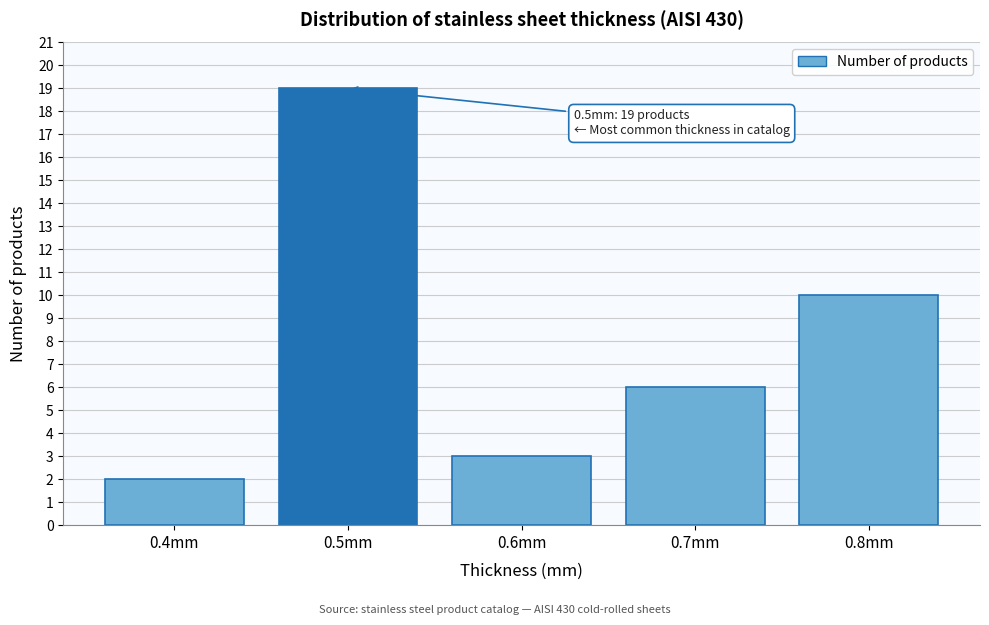

Reading left to right, transcribe all the data shown in this chart.

0.4mm=2	0.5mm=19	0.6mm=3	0.7mm=6	0.8mm=10